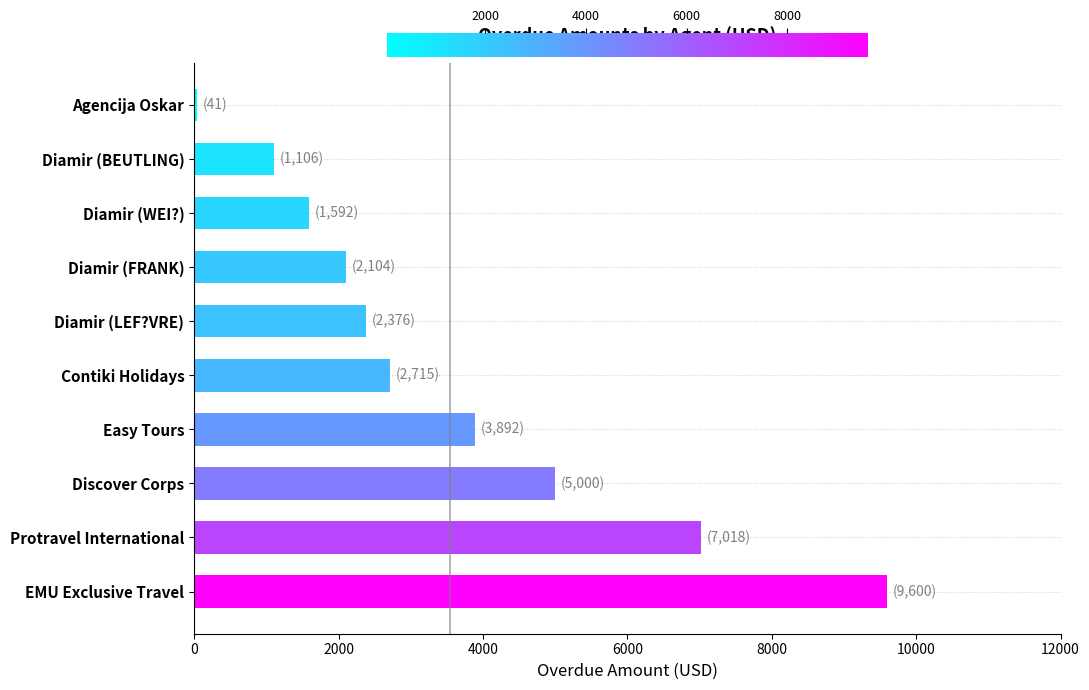

Reading bottom to top, list all the values displayed in this chart.

9600	7018	5000	3892	2715	2376	2104	1592	1106	41